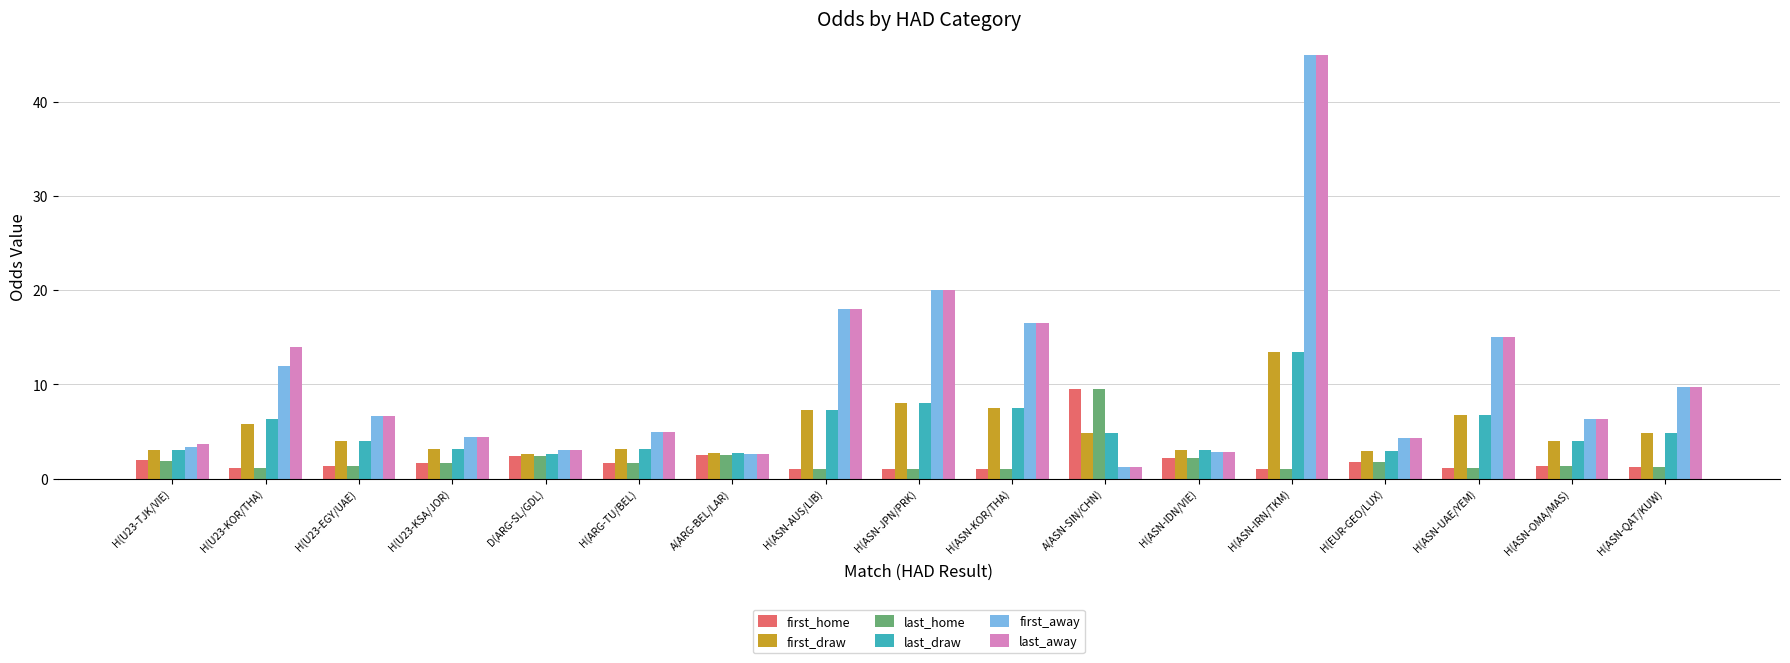

At which label does first_away first exceed 6?

H(U23-KOR/THA)